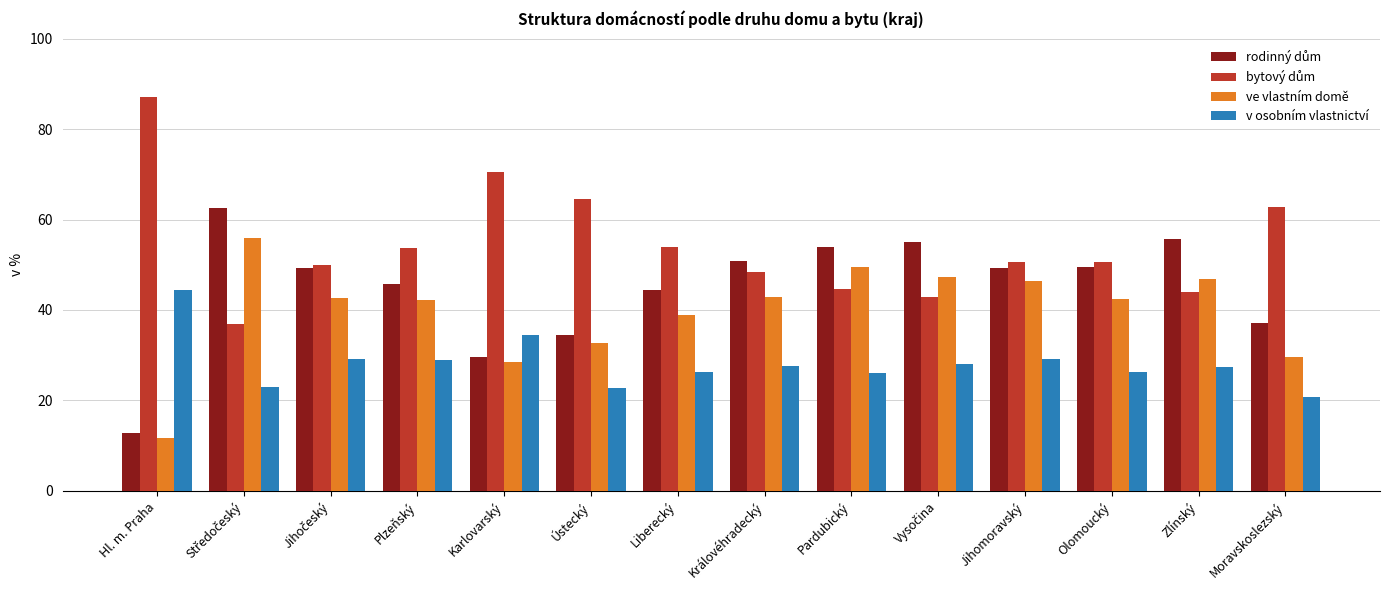

What position from the right is Ústecký?

9